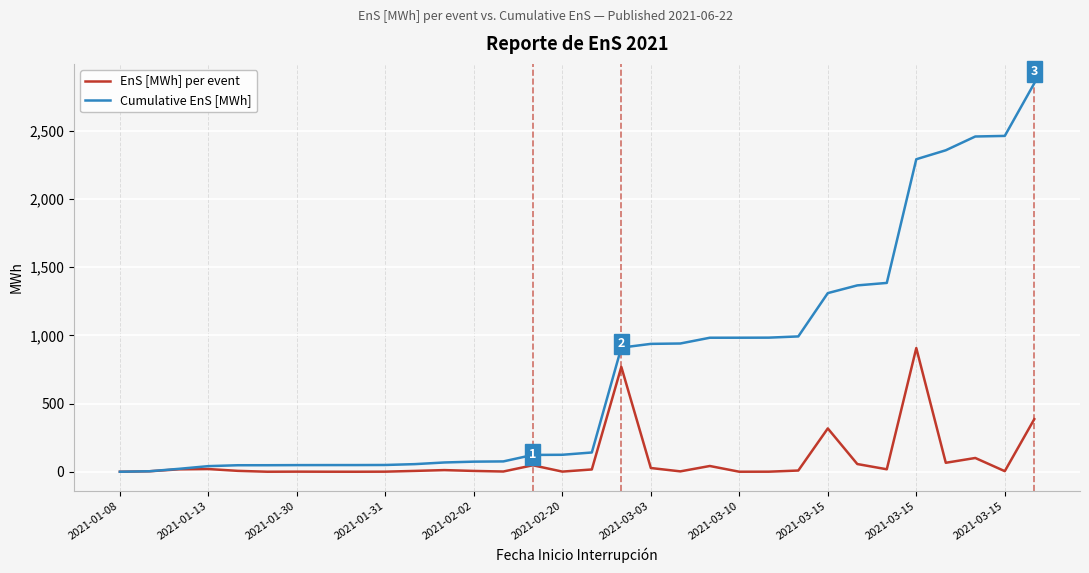

In EnS [MWh] per event, how many points are higher than both neighbors (excluding endpoints)?

9